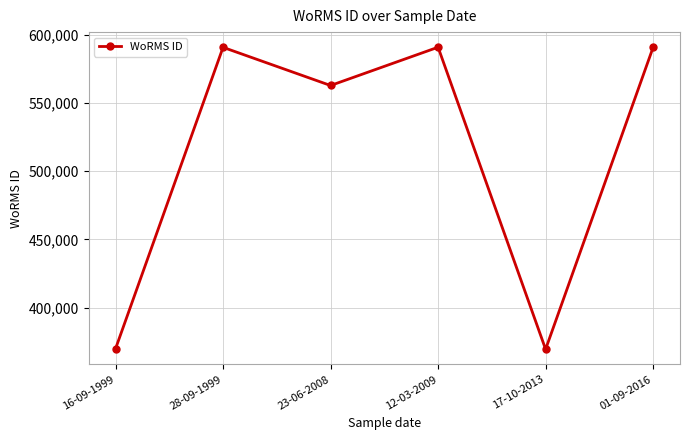

Is it true that the value at 17-10-2013 is 369473?

True